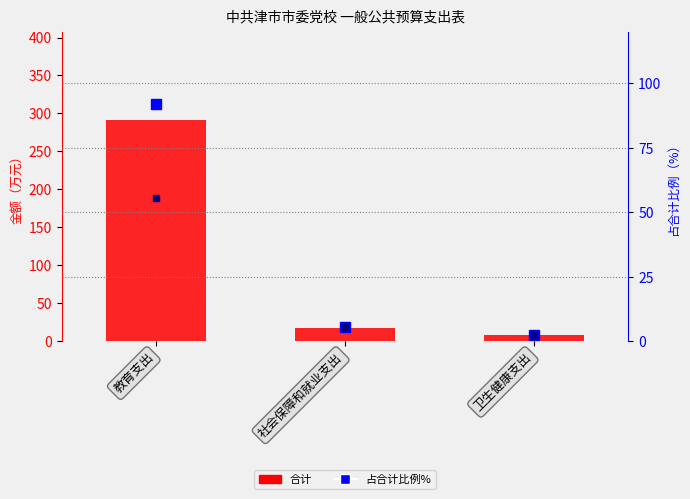

How many groups of bars are there?

3